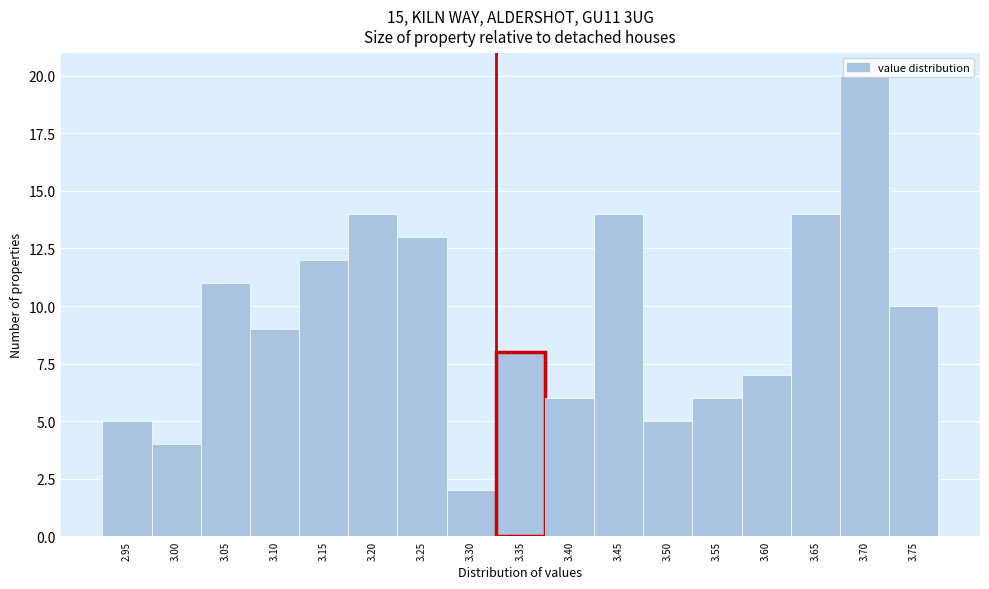

The chart shows a value of 10 at 3.40. True or false?

False